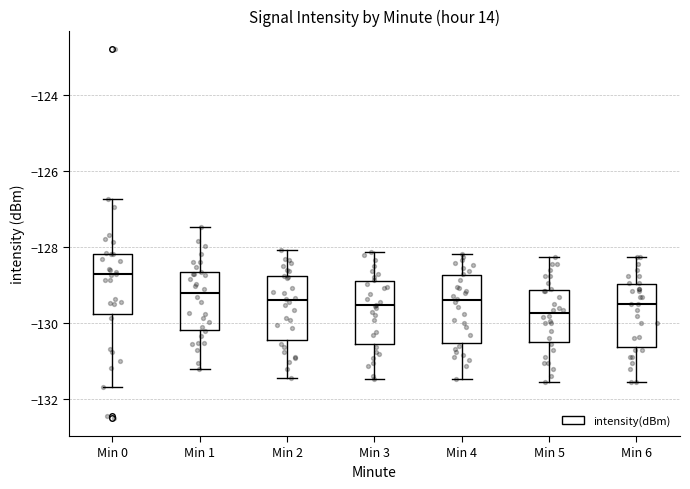

Where does the lower whisker of the box for Min 5 end on the y-axis? The values are not printed on the chart, so give them approximately, as read against the axis.

-131.6